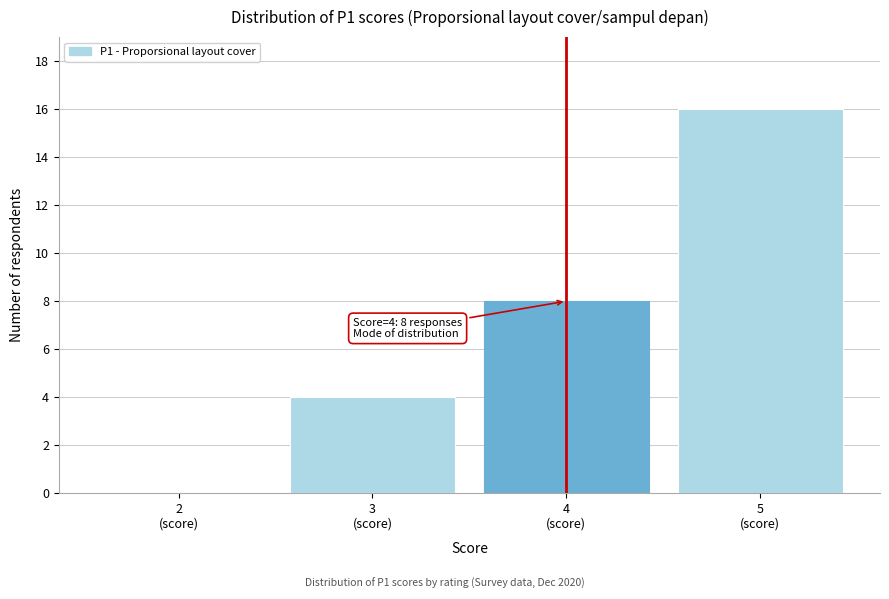

Over which range of the x-axis is the bar tallest?

4.5 to 5.5